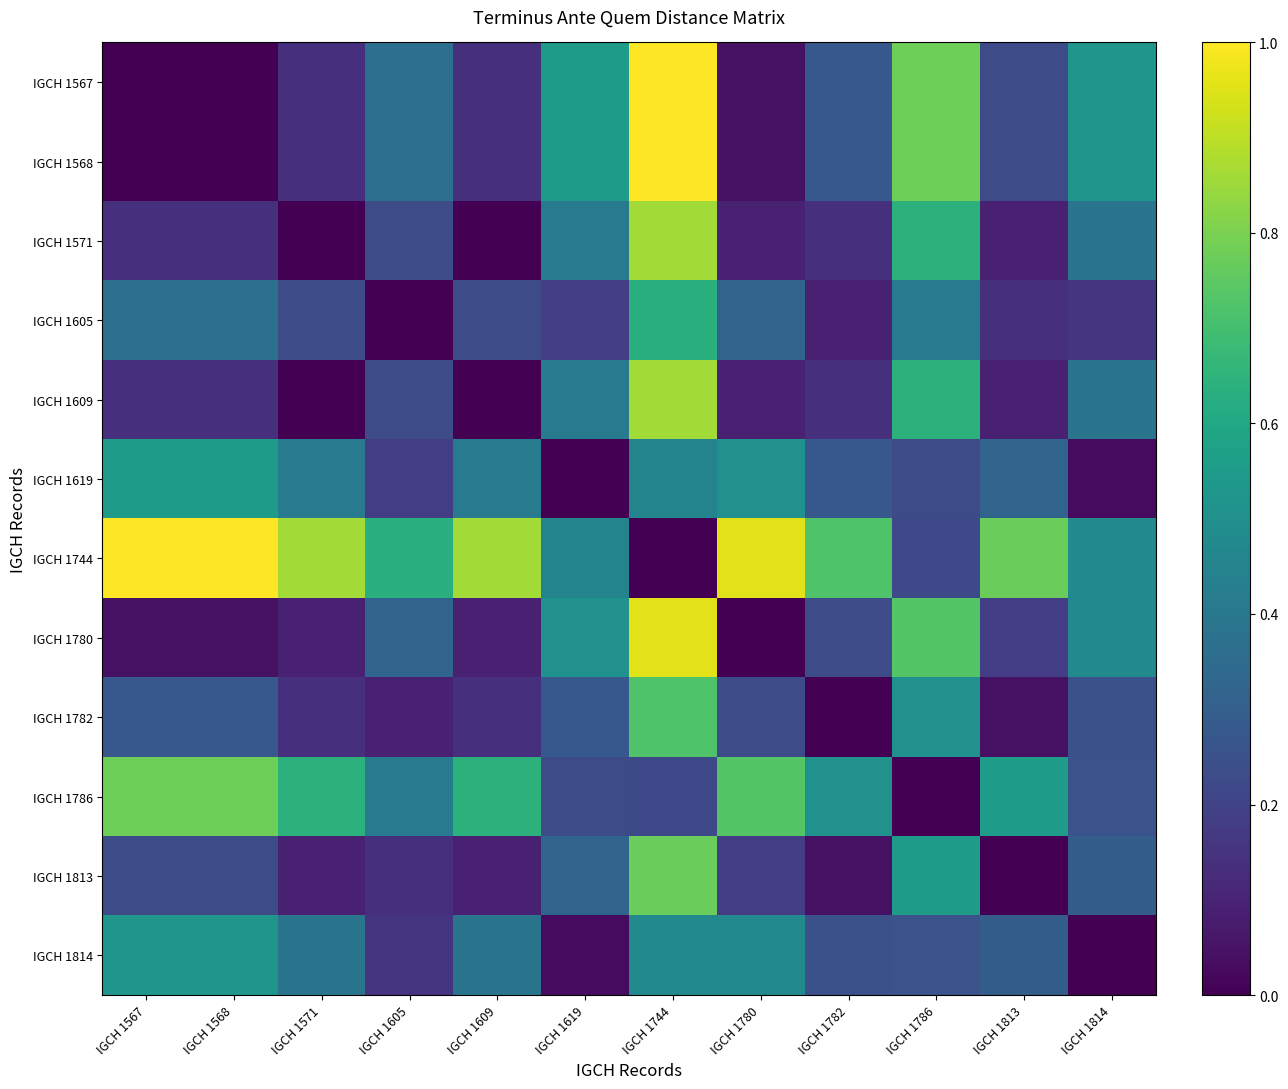

What is the sum of the IGCH 1605 values at IGCH 1571 and IGCH 1744?

0.9